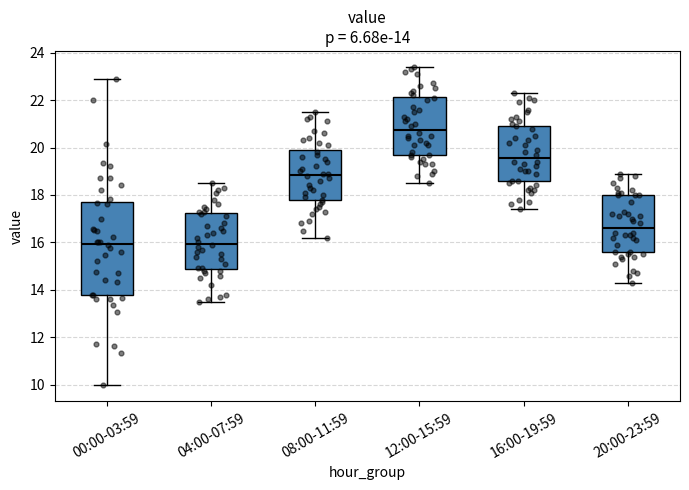

Which box is the tallest, from its lower edge to its upper edge?

00:00-03:59